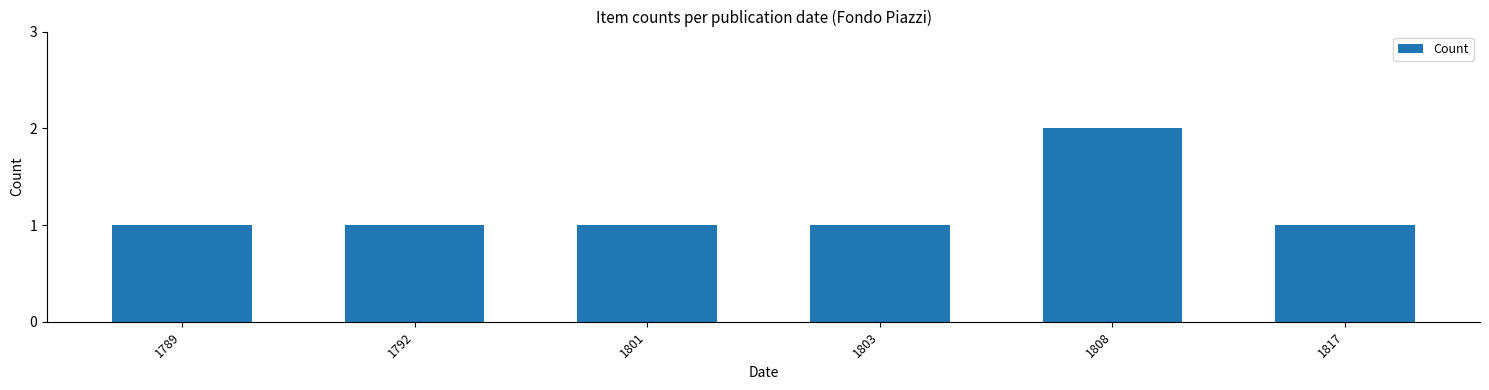

What is the difference between the values at 1803 and 1808?

1